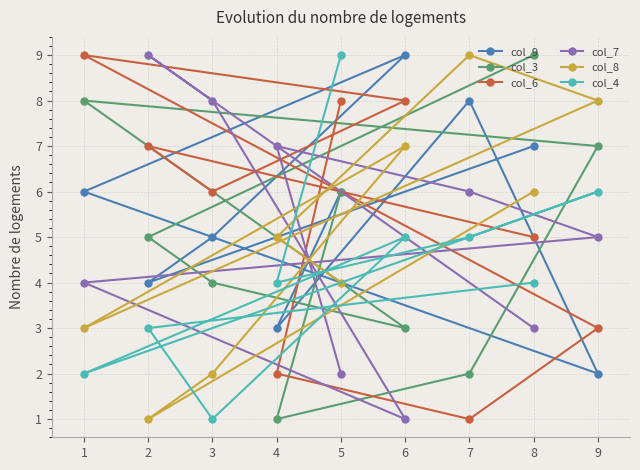

Which series ends up on top after the final intersection of col_9 and col_7?

col_9